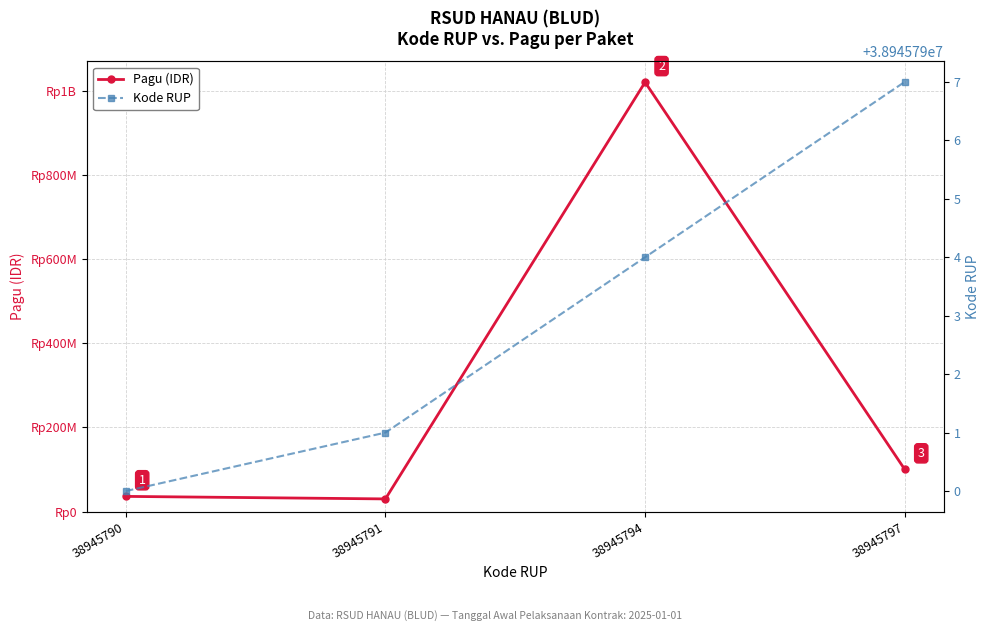

The value of Pagu (IDR) at 38945794 is 673693578. True or false?

False